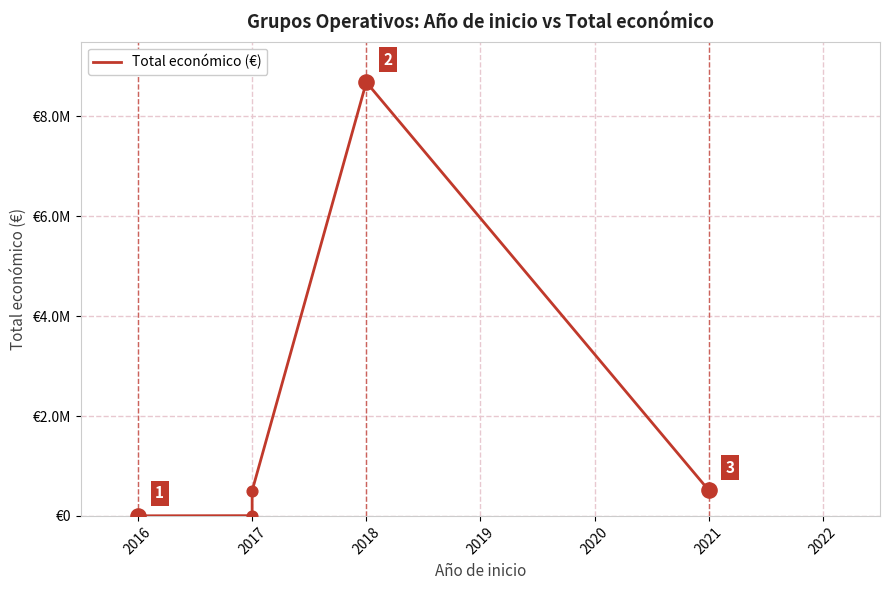

What is the change in value from 2017 to 2021?

+508192